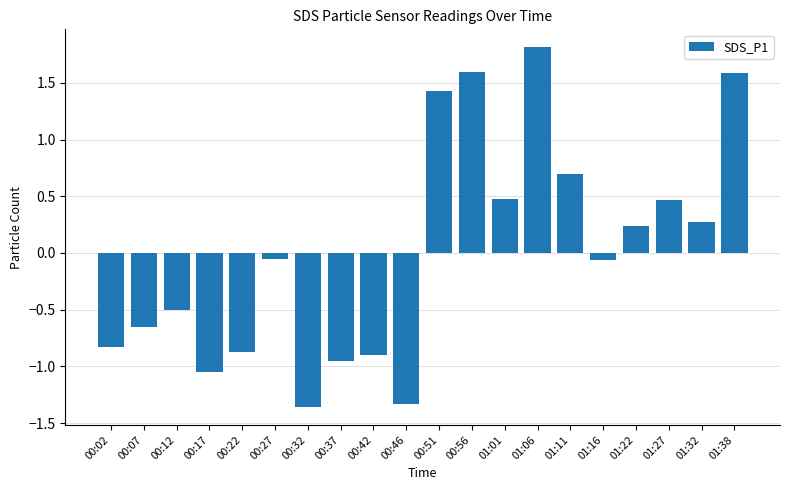

What is the change in value from 00:07 to 01:06?

+2.5